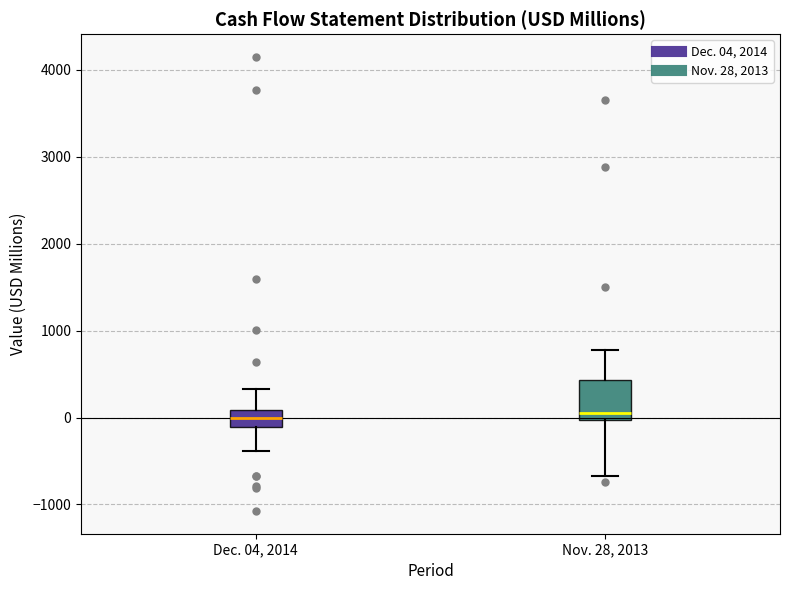

Where is the lower edge of the box for Dec. 04, 2014 on the y-axis? The values are not printed on the chart, so give them approximately, as read against the axis.

-100